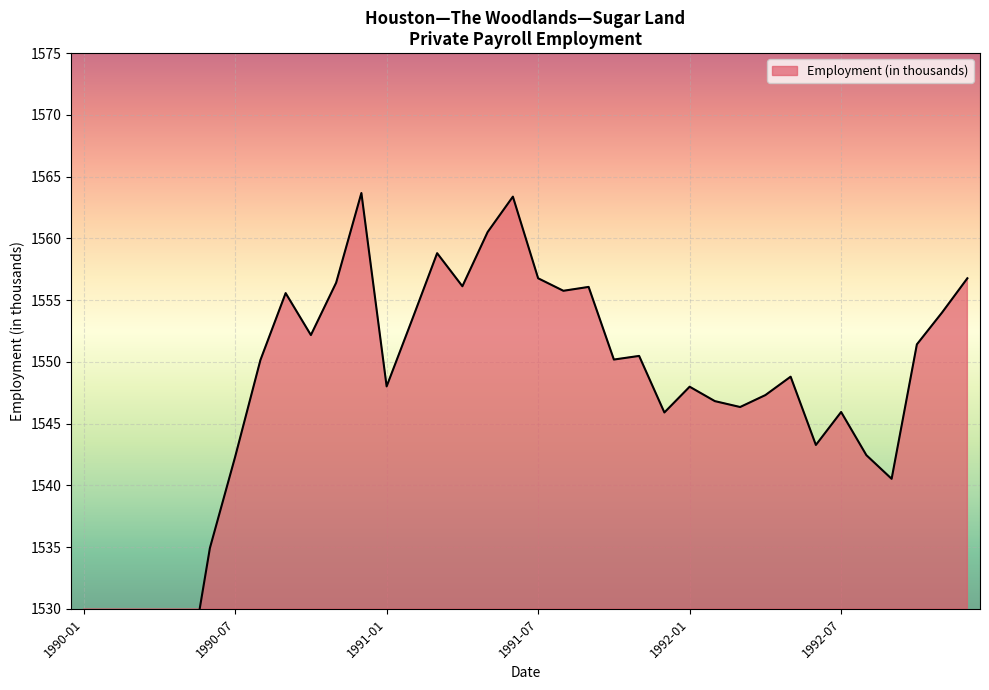

What is the sum of the values at 1990-09 and 1991-01?

3103.6